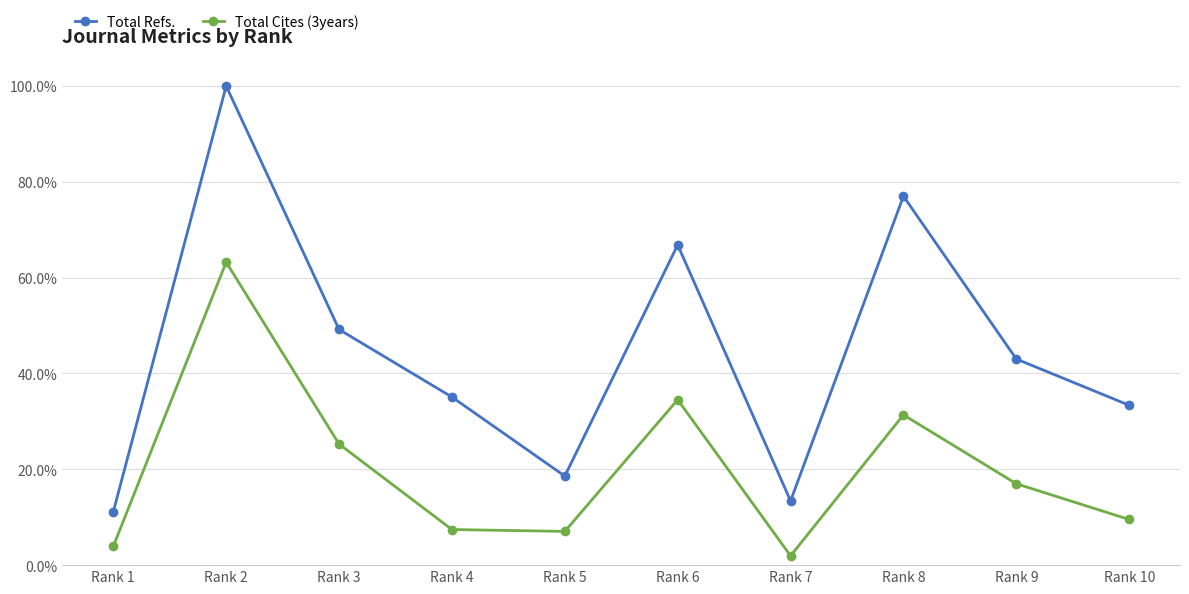

Does the chart display data point markers on the line(s)?

Yes